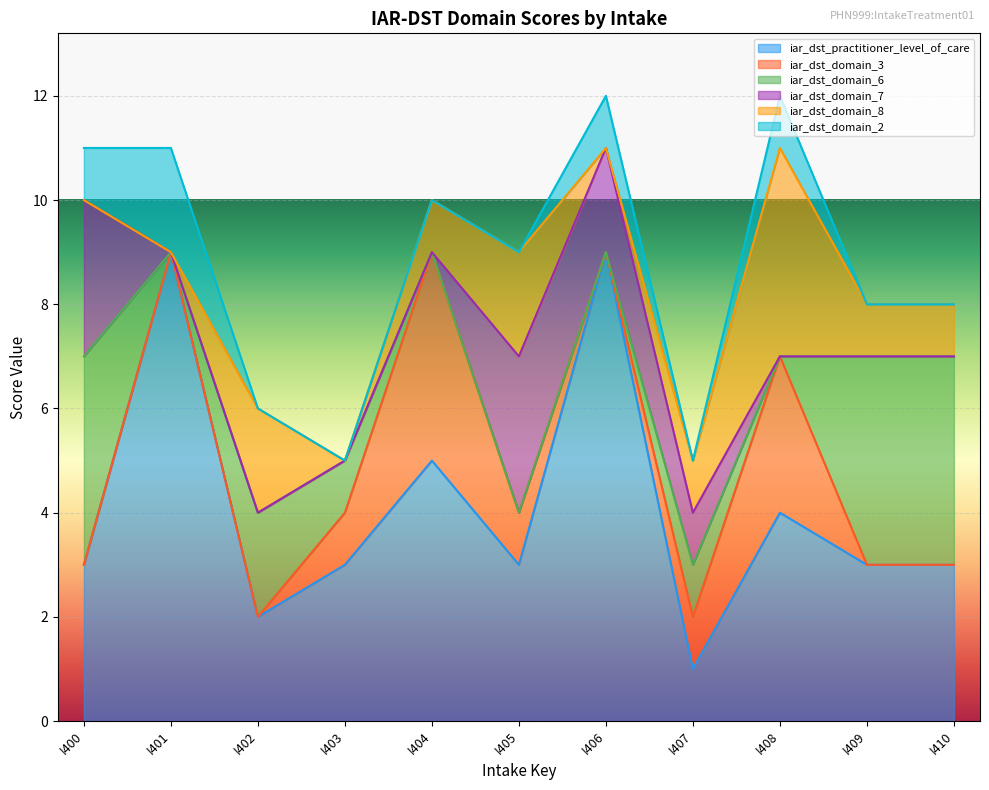

At which label is iar_dst_domain_7 closest to 1?

I407